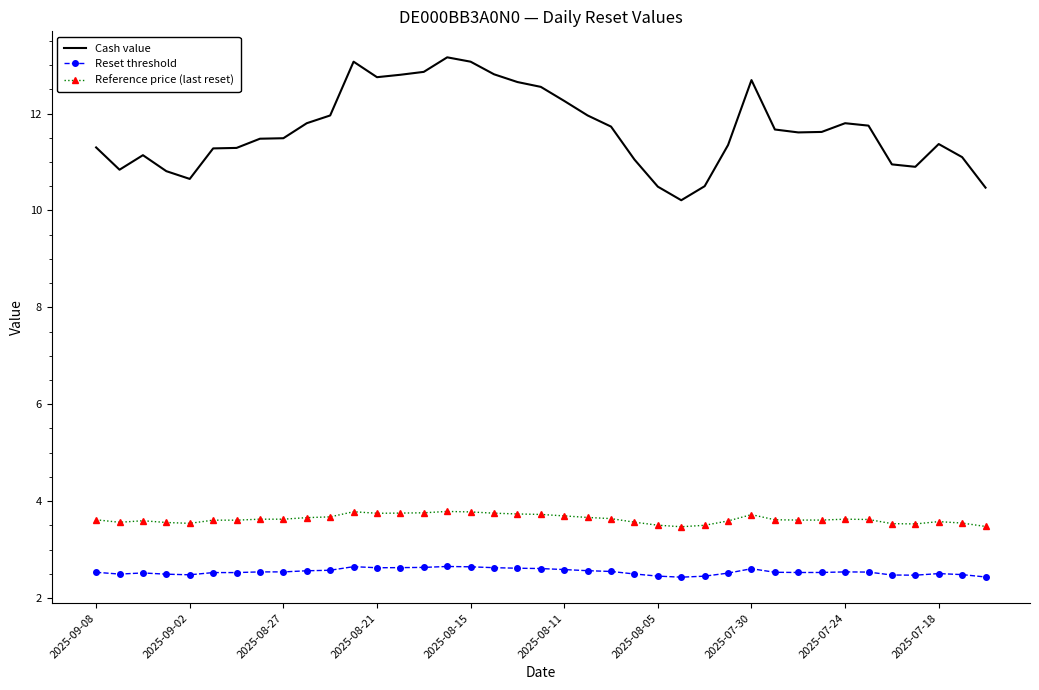

What is the difference between the maximum and minimum values in the Reference price (last reset) series?

0.3